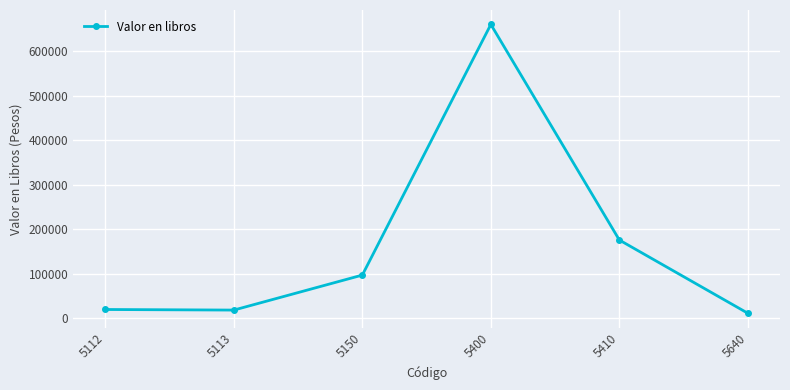

Which label corresponds to the smallest value in the chart?

5640